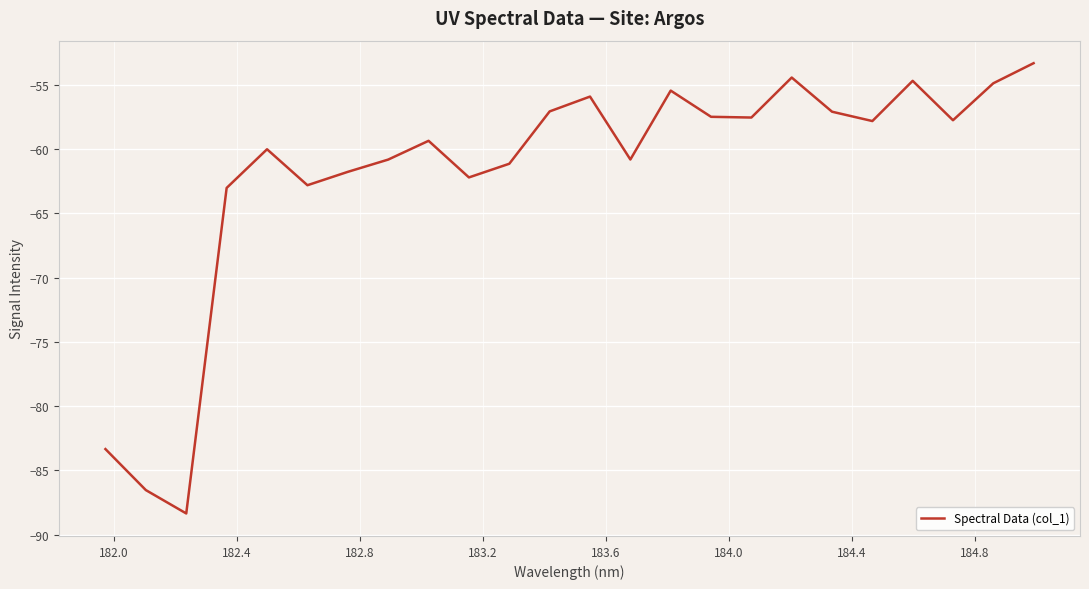

What is the difference between the maximum and minimum values?

35.0